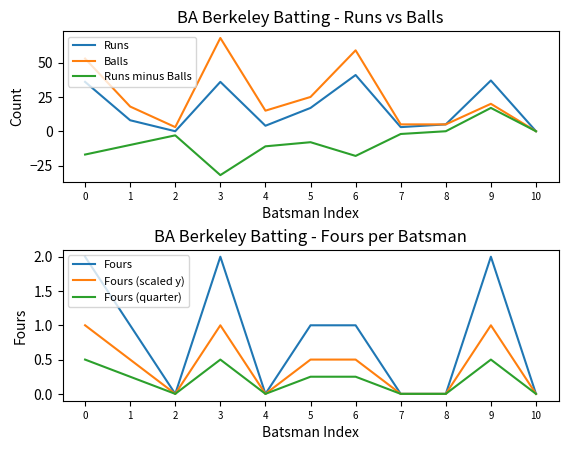

What is the greatest value displayed?

68.0